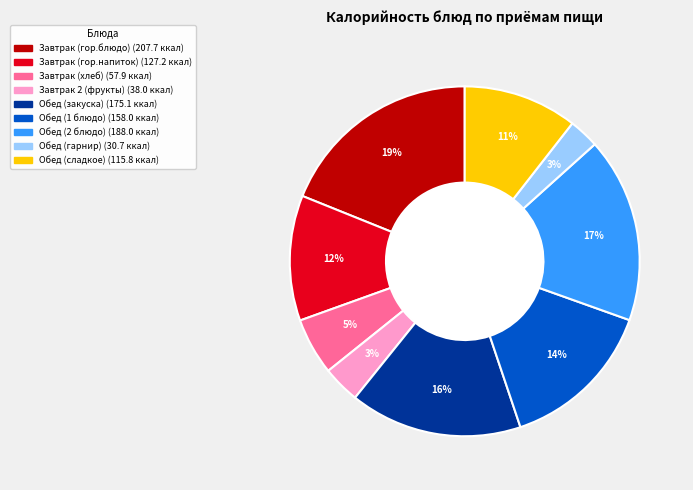

Do Завтрак 2 (фрукты) and Завтрак (гор.напиток) together represent more than half of the pie?

No